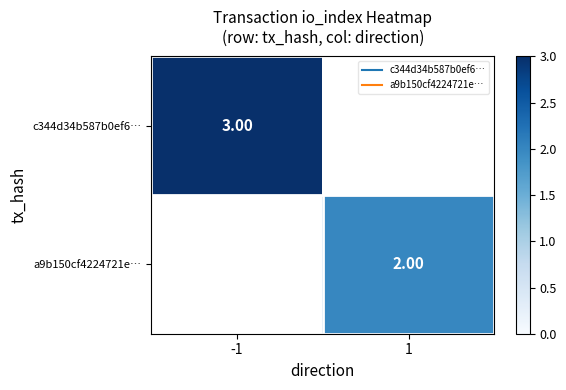

Between 1 and -1, which is larger?

-1